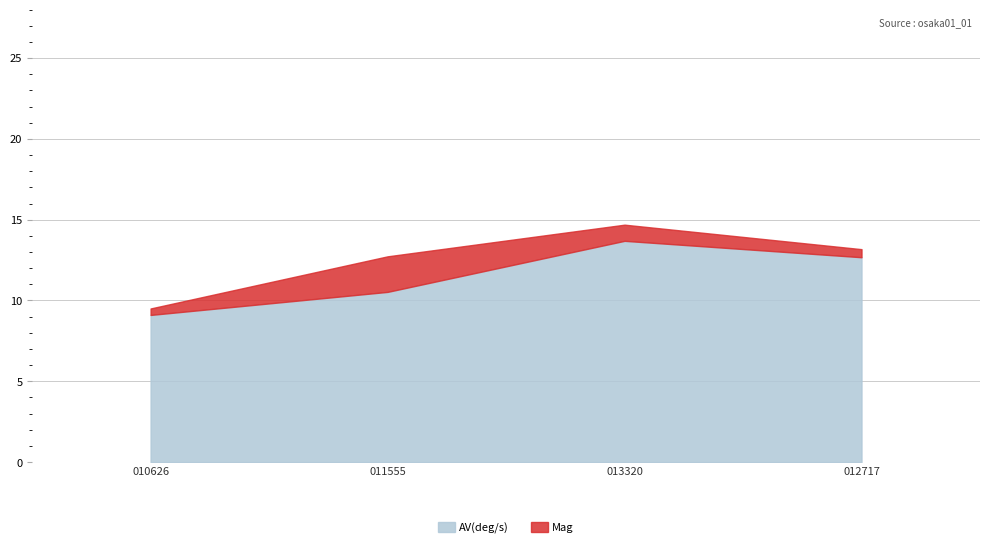

At which category is the sum across all series the highest?

013320